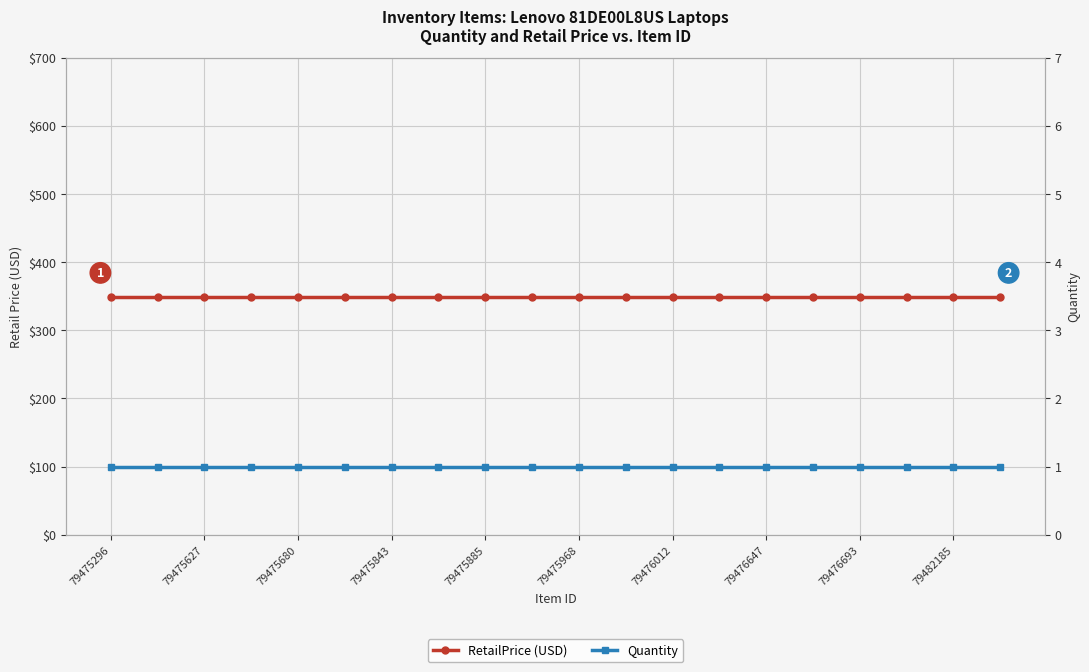

At 79475680, list the series in order from smallest to largest.

Quantity, RetailPrice (USD)